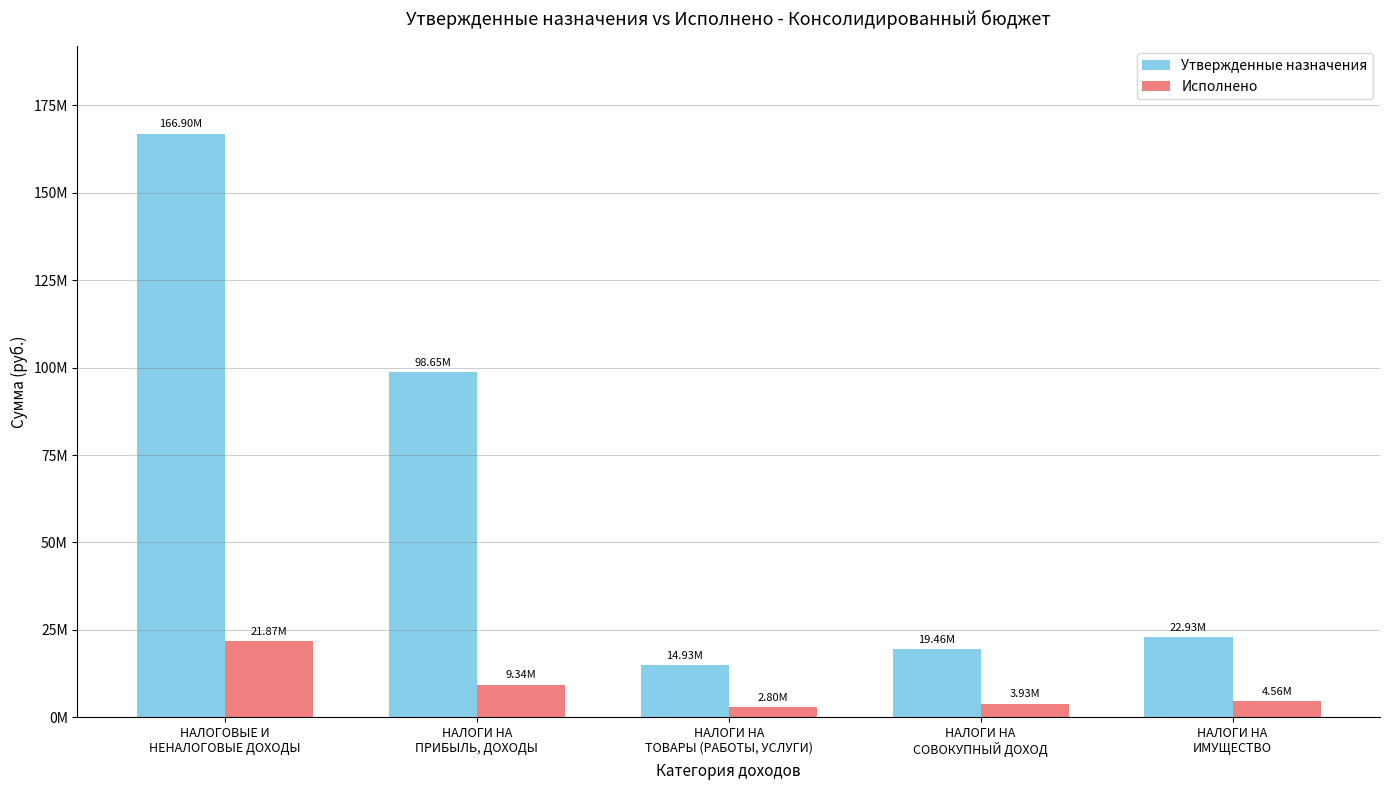

True or false: Утвержденные назначения has a value of 19462000.0 at НАЛОГИ НА
СОВОКУПНЫЙ ДОХОД.

True